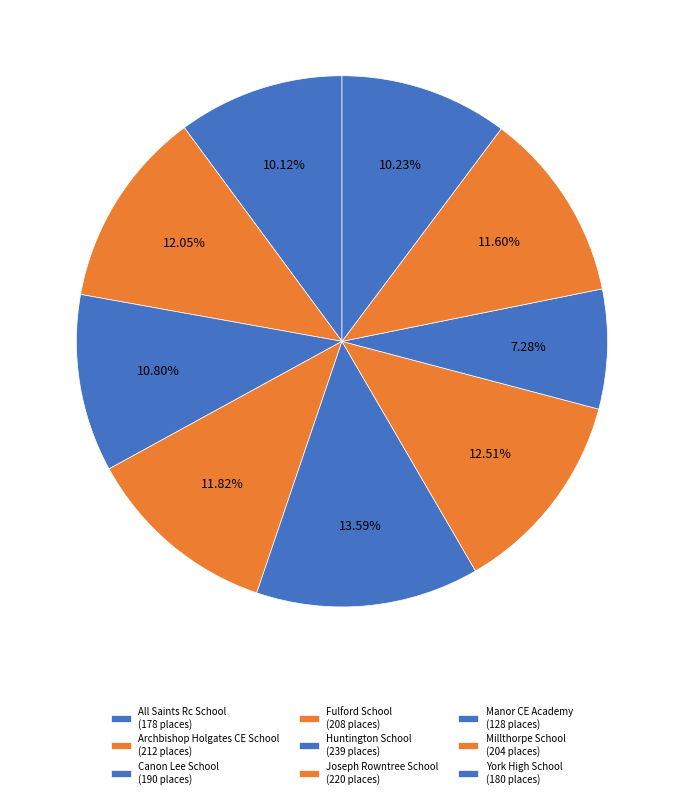

How many segments does this pie chart have?

9